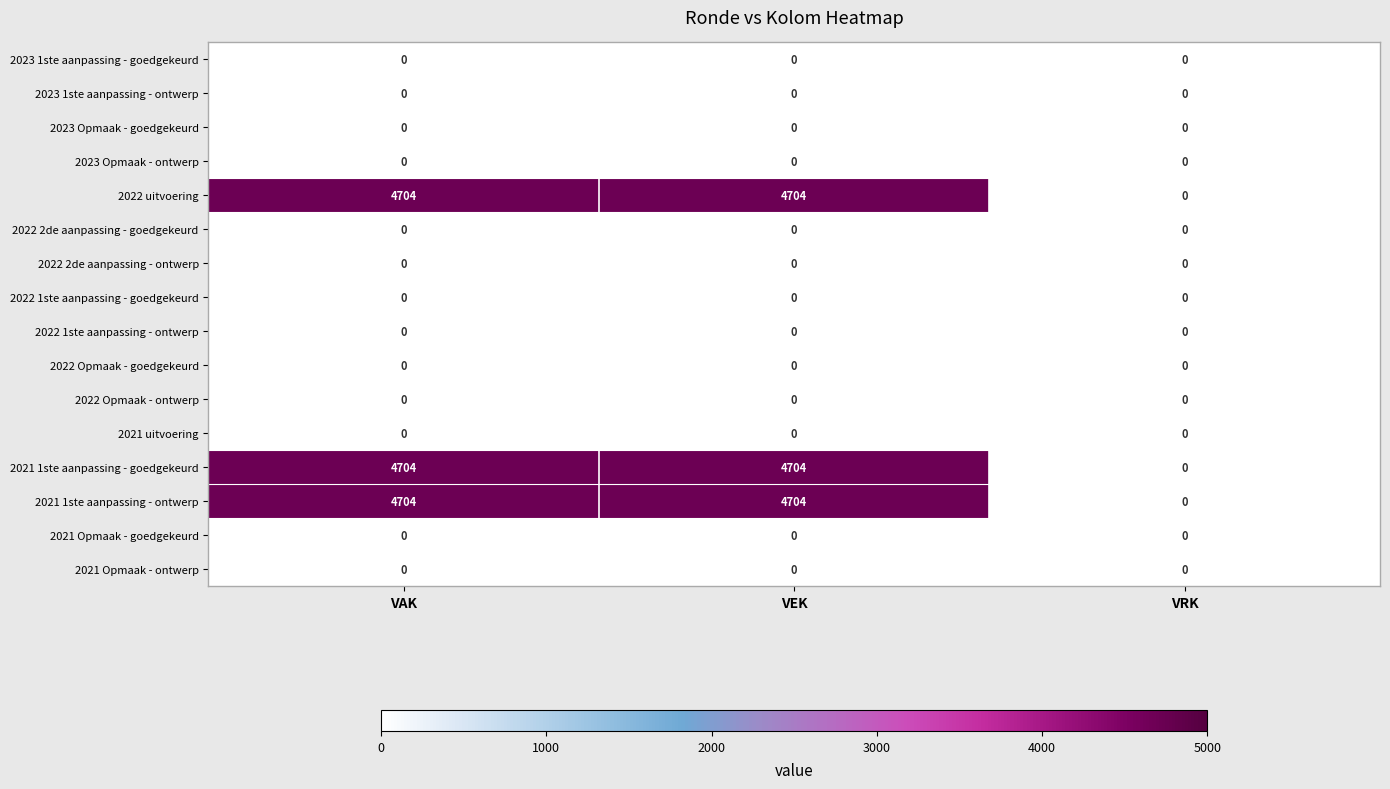

What is the total value across all series at VAK?

14112